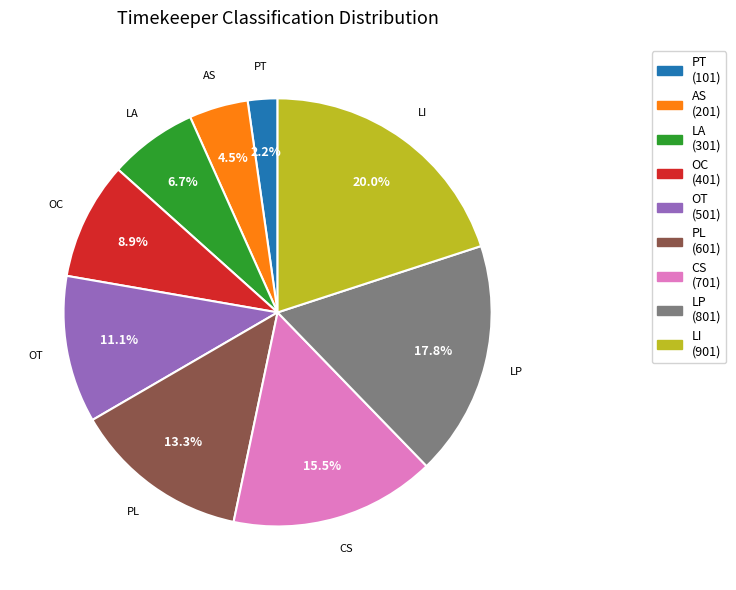

Is the sum of PL and CS greater than half?

No